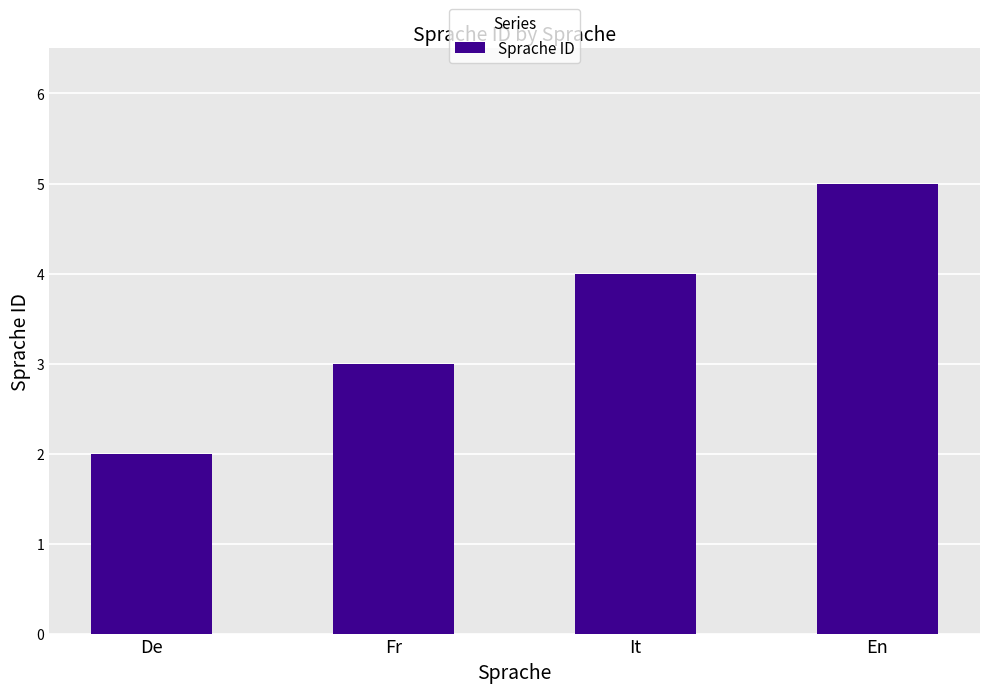

Which category has the highest value across all series?

En